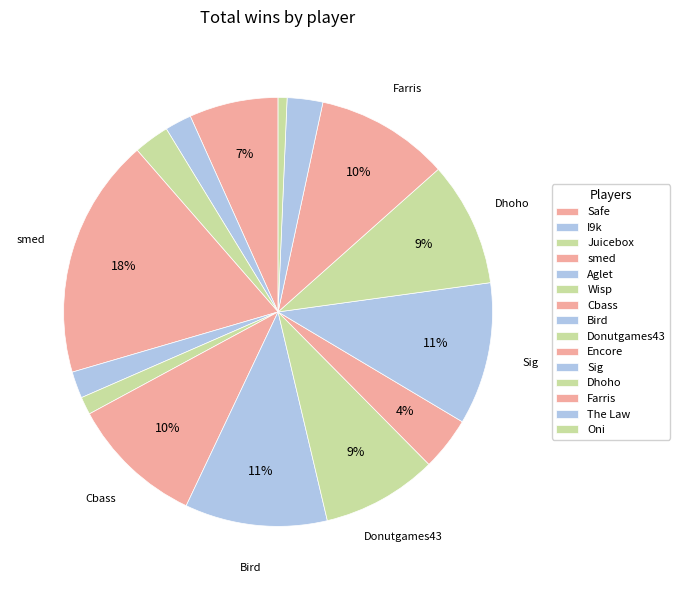

Which category has the smallest portion of the pie?

Oni